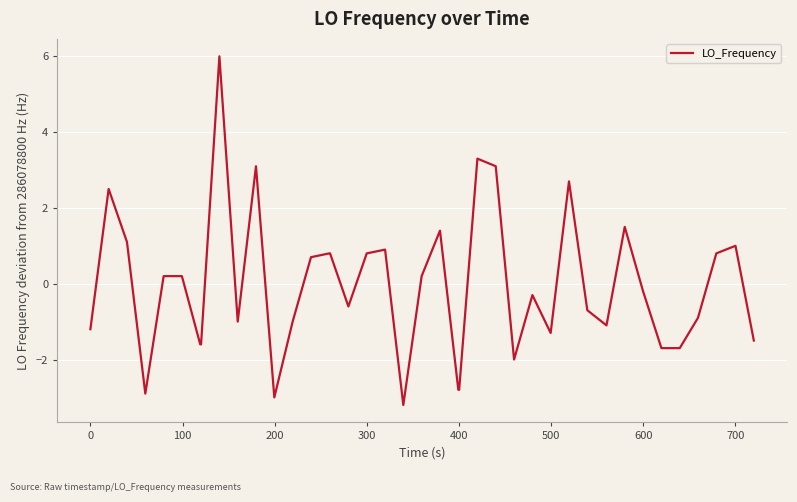

What is the smallest value displayed?

-3.2